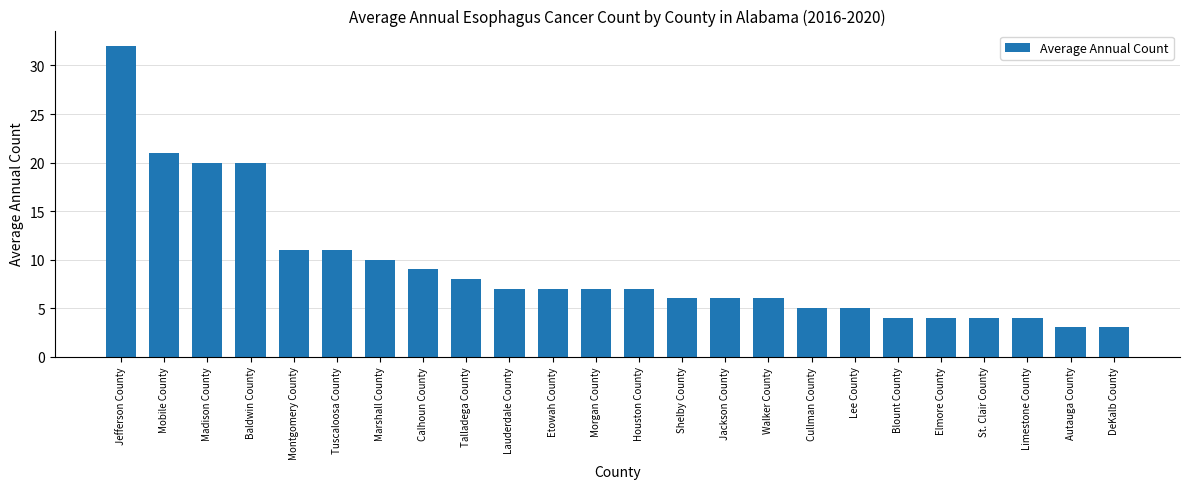

What is the label of the 24th bar from the right?

Jefferson County